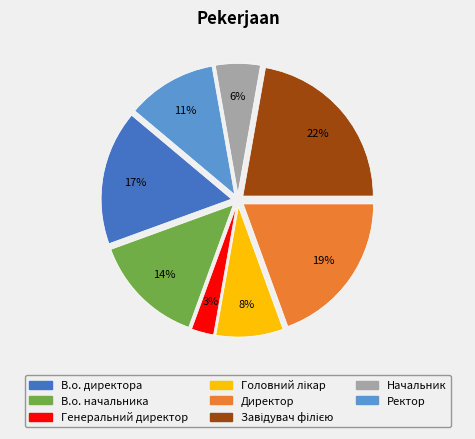

Which category has the smallest portion of the pie?

Генеральний директор